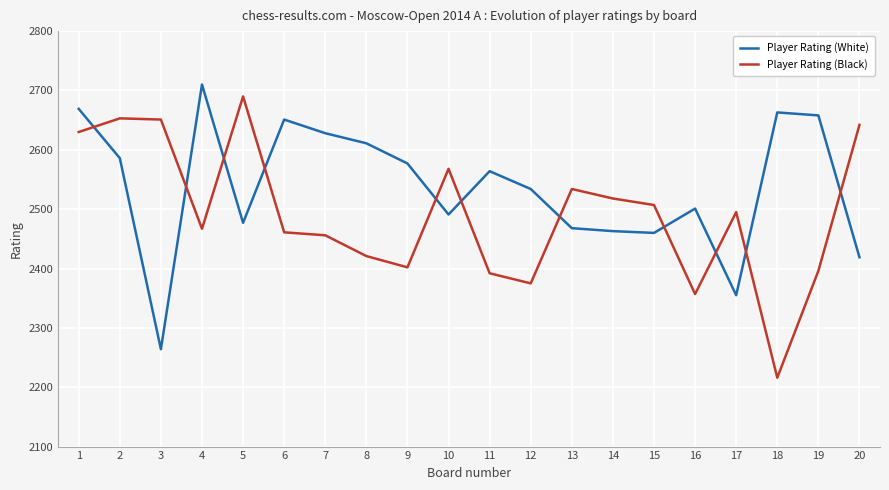

Where is the first local maximum for Player Rating (White)?

4